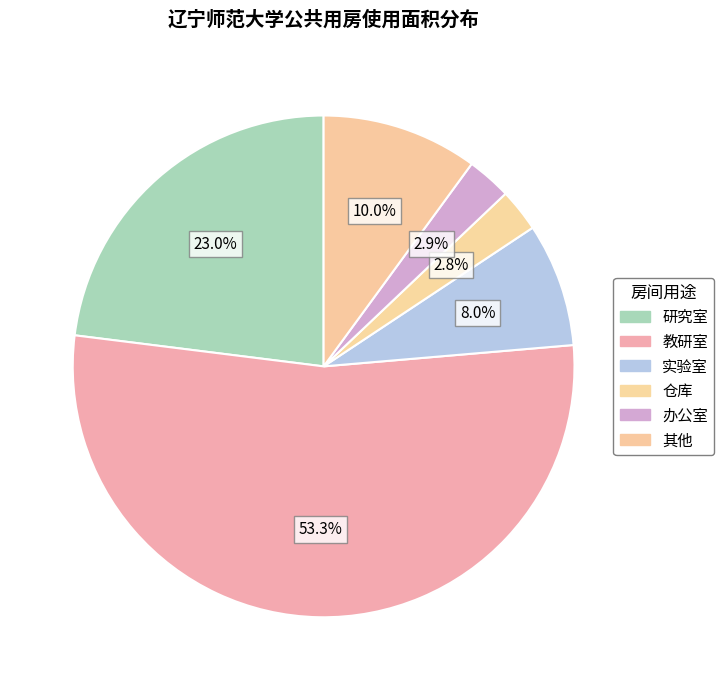

Is there a majority slice in this chart?

Yes